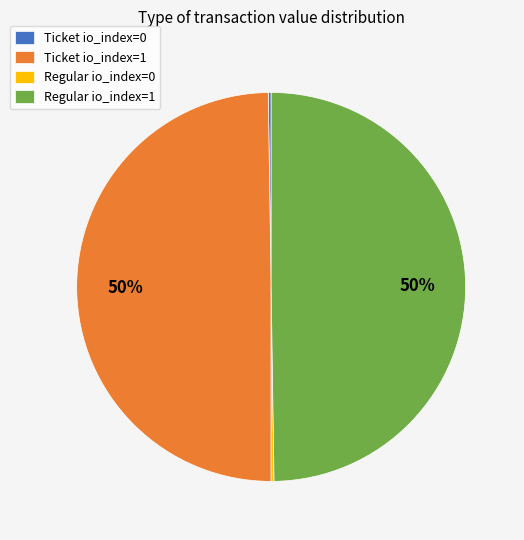

To the nearest percent, what portion does Ticket io_index=1 represent?

50%